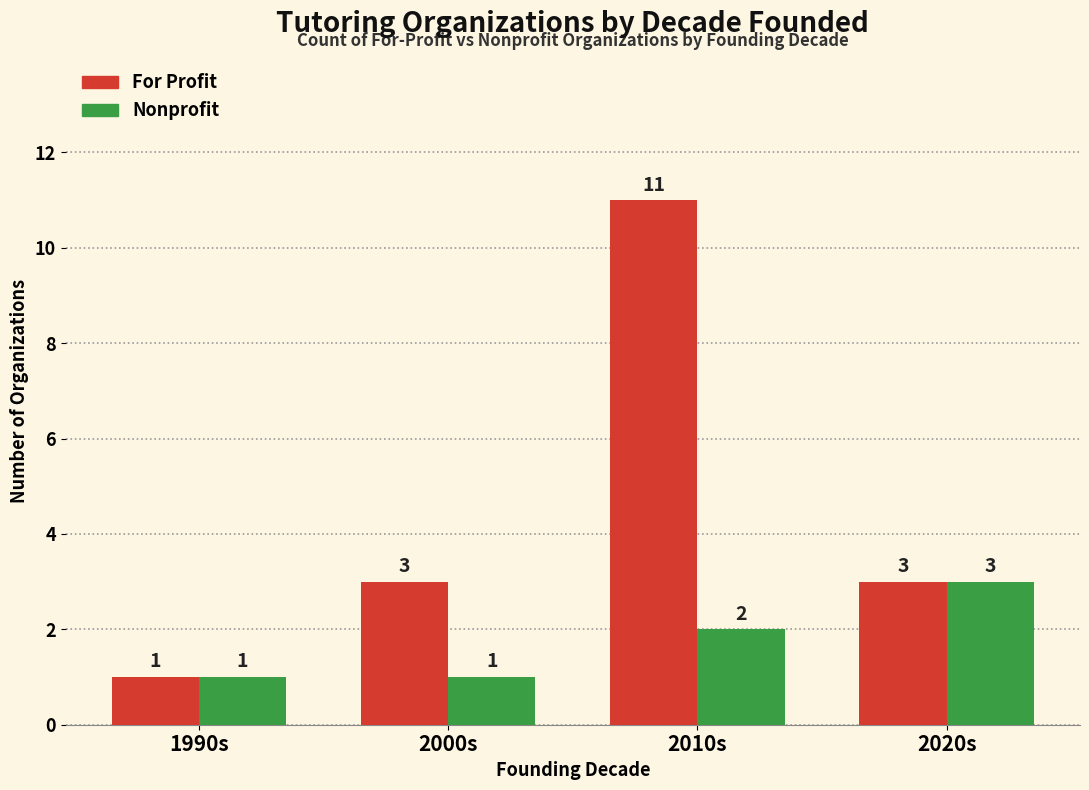

Where is Nonprofit nearest to the value 2?

2010s